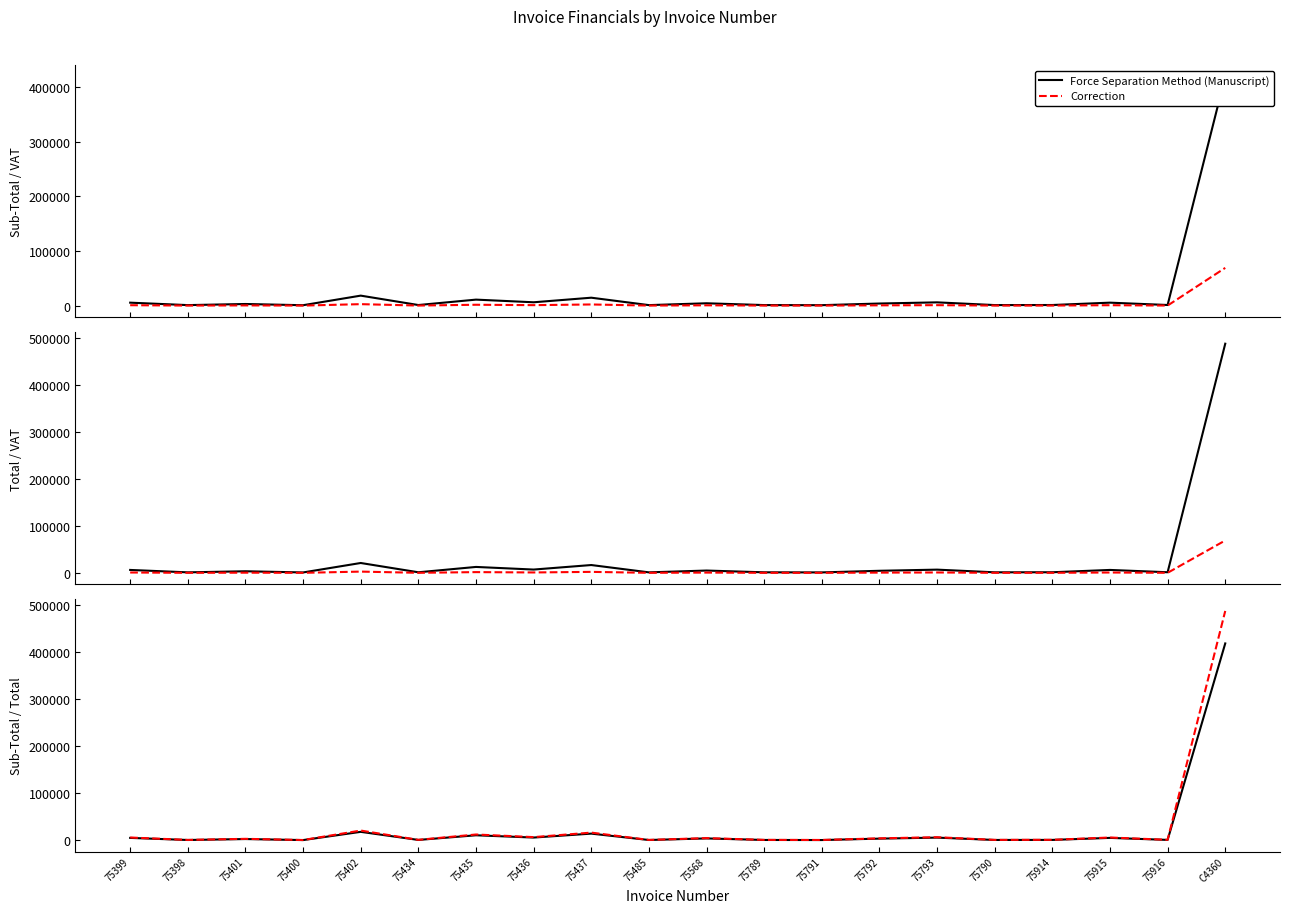

What is the value of the Force Separation Method (Manuscript) point at the 13th from the left?

892.9